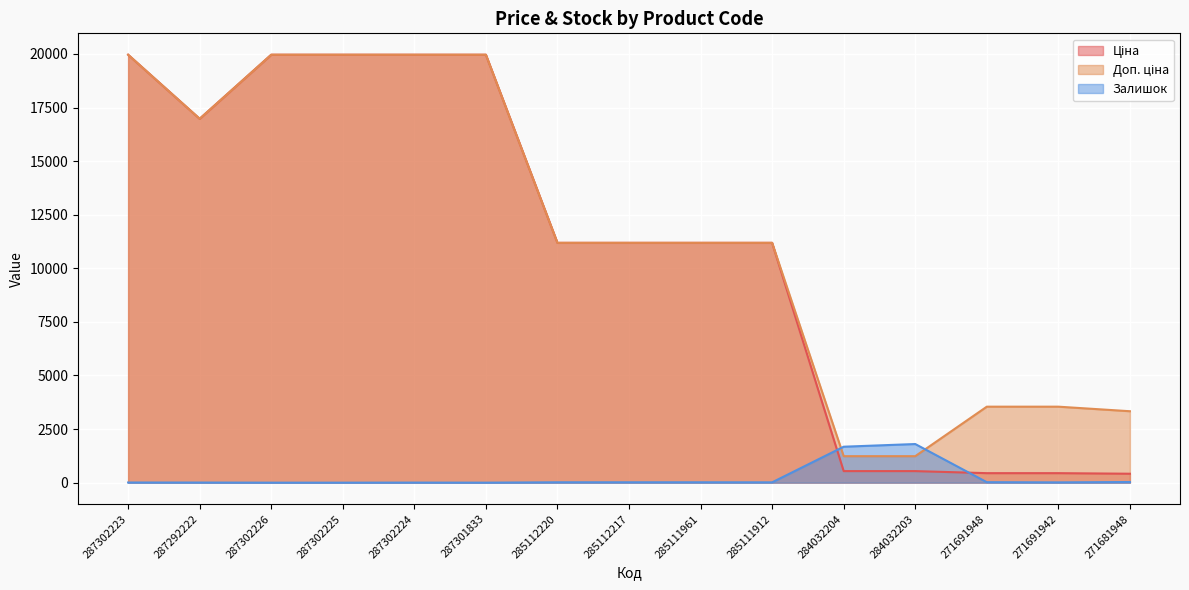

Which category has the highest value in the Залишок series?

284032203